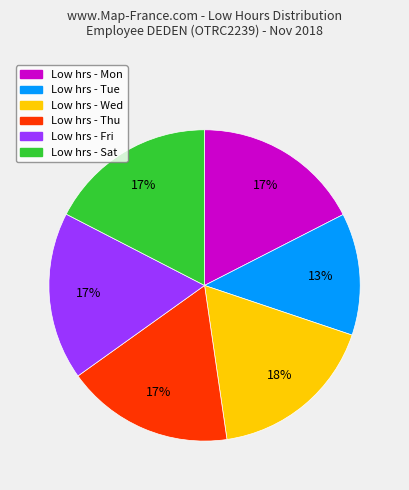

To the nearest percent, what is the difference between the largest and smallest slice percentages?

5%